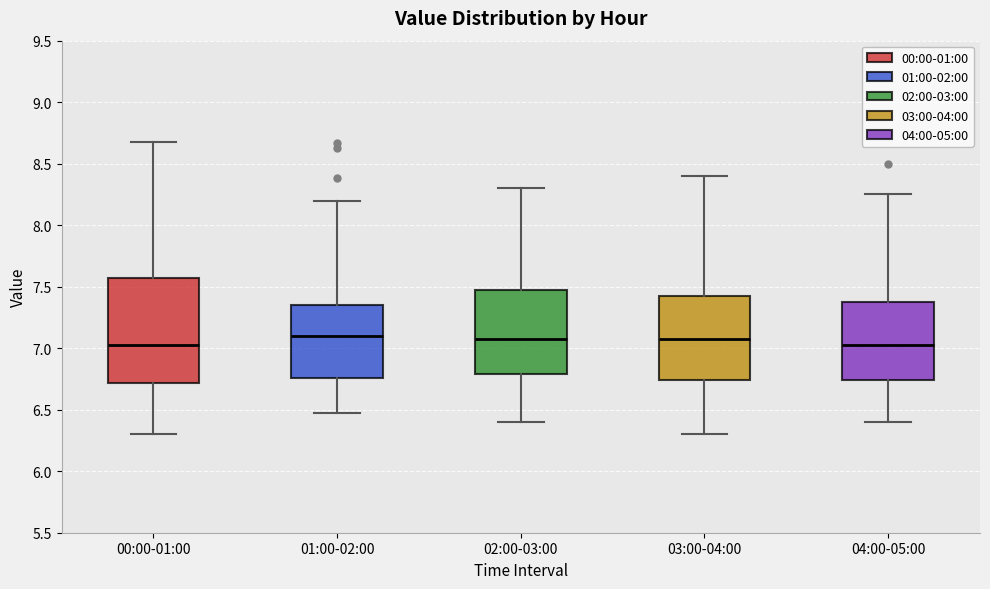

Reading left to right, transcribe this box plot: for each box, give where its median line is, the range the box spans, and where its two whiskers end, as read against the y-axis. The values are not printed on the chart, so give them approximately, as read against the axis.

00:00-01:00: median 7.05, box 6.70 to 7.55, whiskers 6.30 to 8.70
01:00-02:00: median 7.10, box 6.75 to 7.35, whiskers 6.45 to 8.20
02:00-03:00: median 7.10, box 6.80 to 7.50, whiskers 6.40 to 8.30
03:00-04:00: median 7.10, box 6.75 to 7.45, whiskers 6.30 to 8.40
04:00-05:00: median 7.05, box 6.75 to 7.40, whiskers 6.40 to 8.25